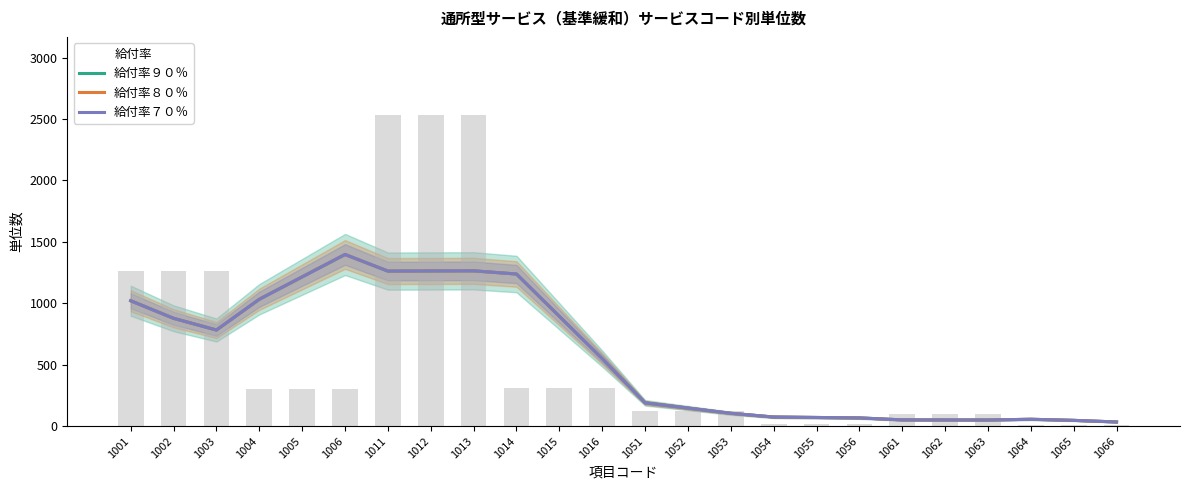

Which has a higher value, 1053 or 1056?

1053